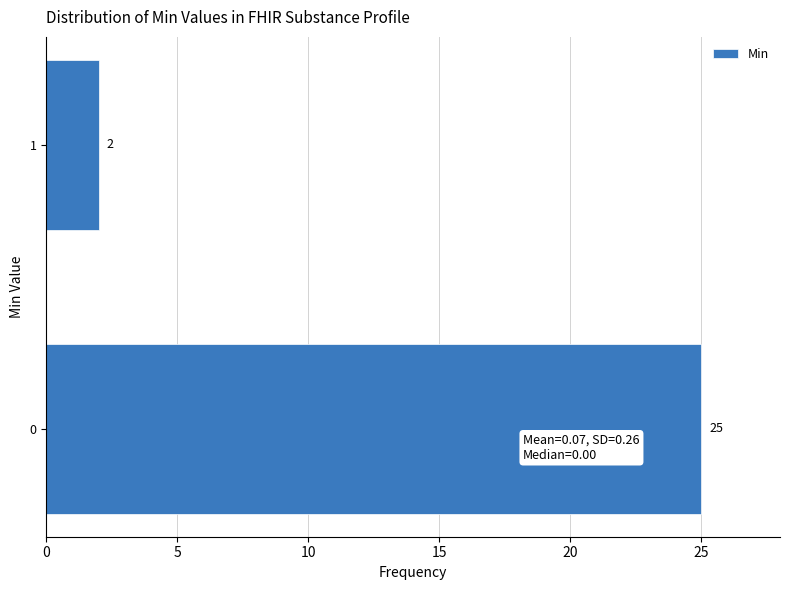

Reading bottom to top, what are all the values shown in this chart?

25	2